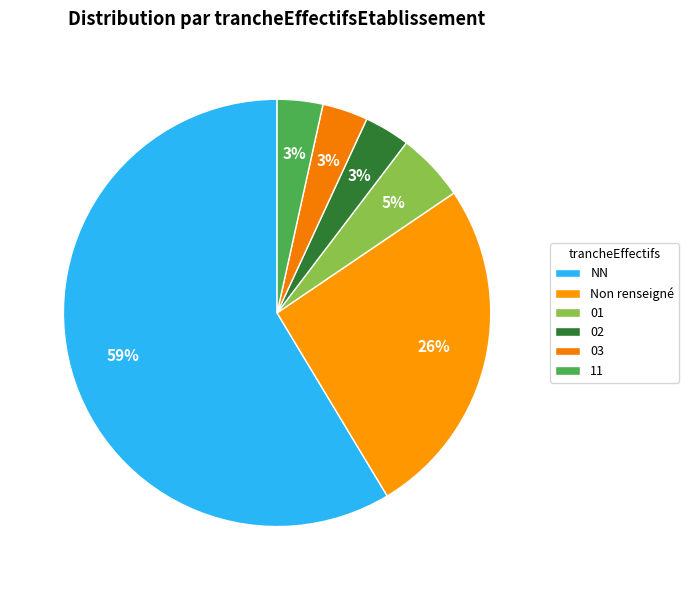

Is 03 the majority of the pie?

No